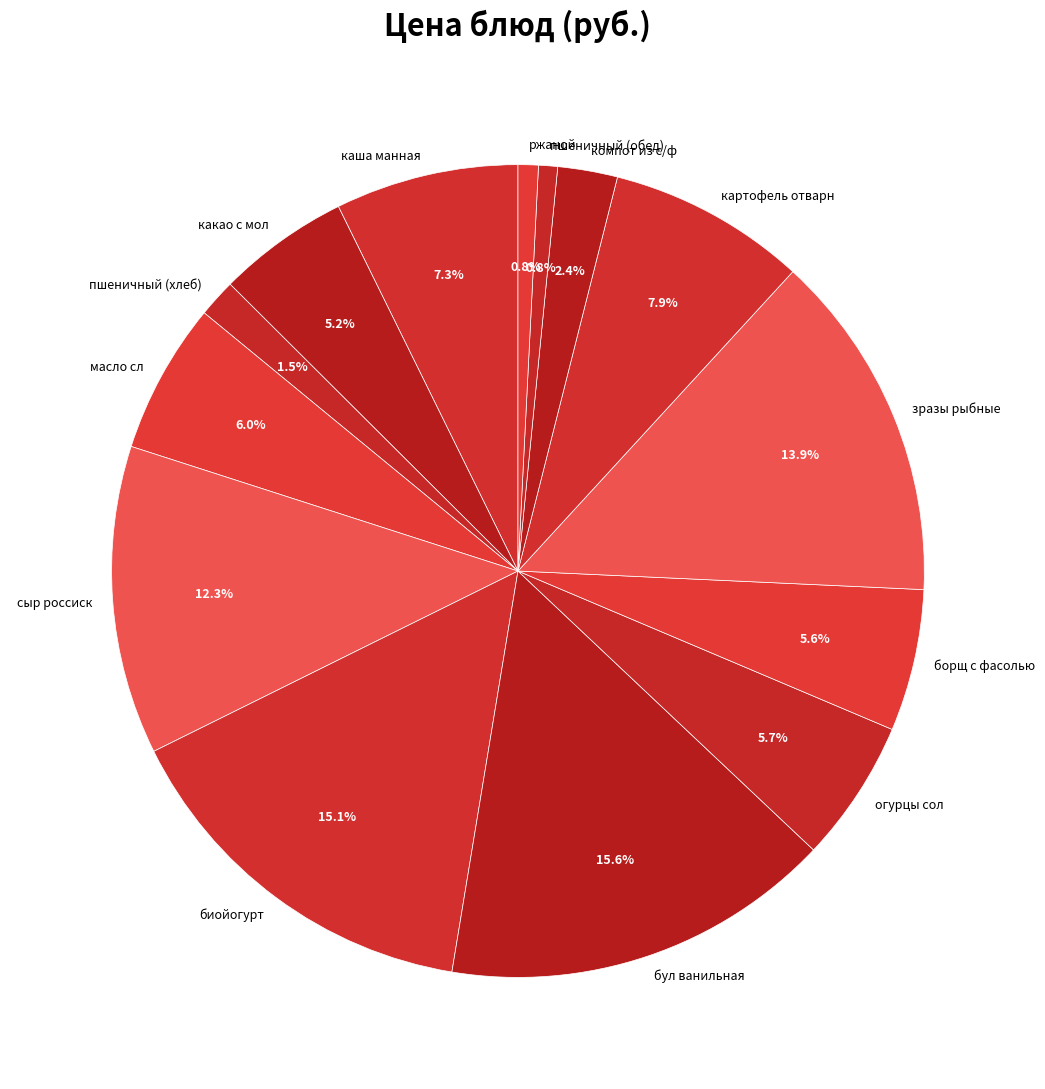

Does зразы рыбные represent more than half of the total?

No